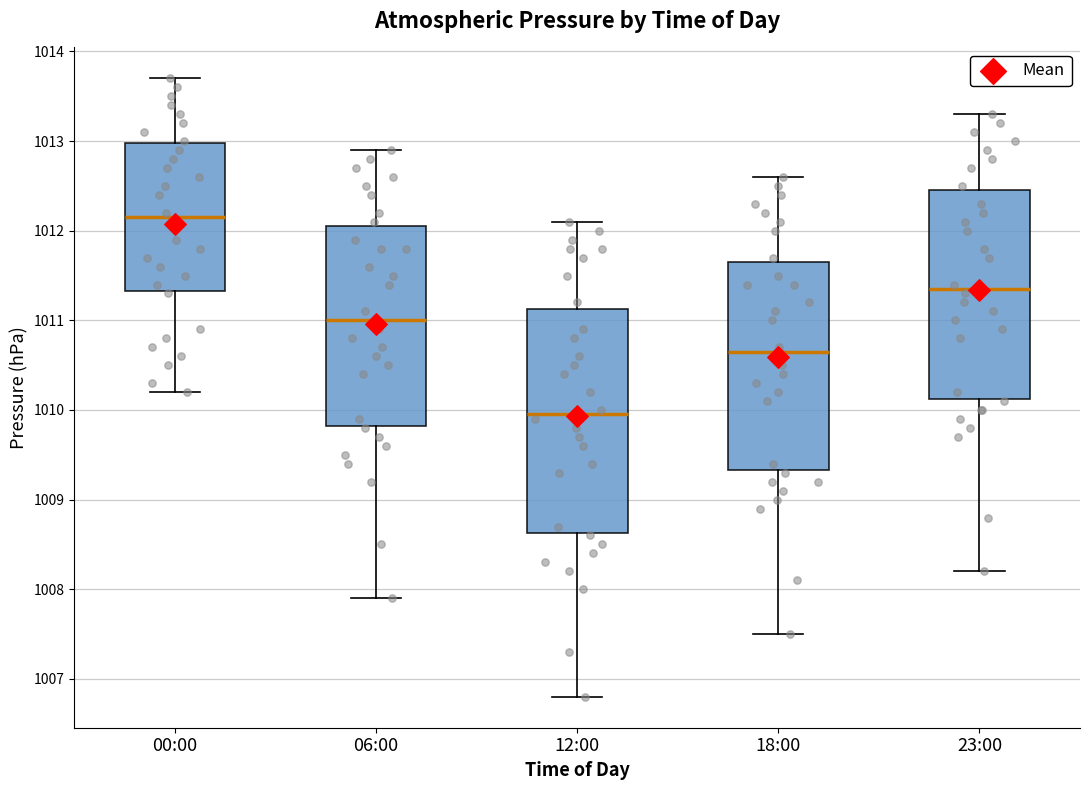

Where is the lower edge of the box for 18:00 on the y-axis? The values are not printed on the chart, so give them approximately, as read against the axis.

1009.3